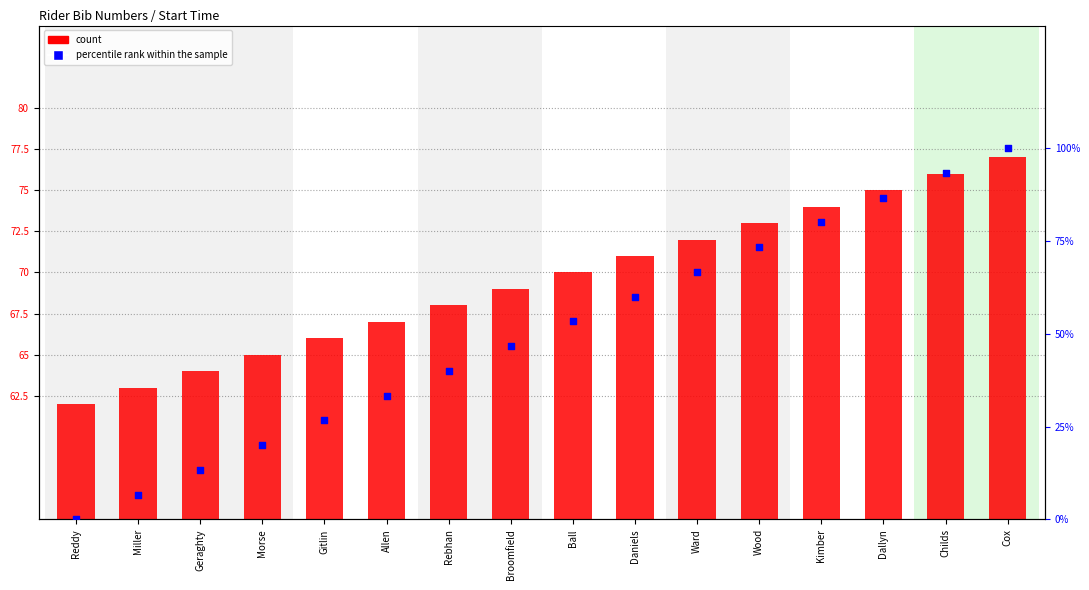

What are all the series names shown in the legend?

count, percentile rank within the sample